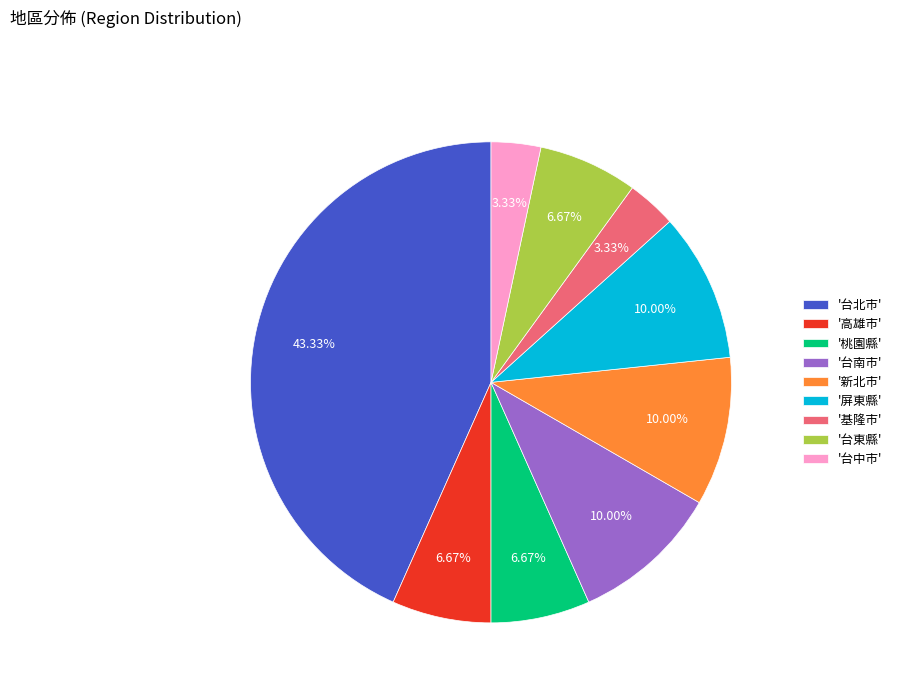

What is the ratio of the value at '台北市' to the value at '台南市'?

4.3